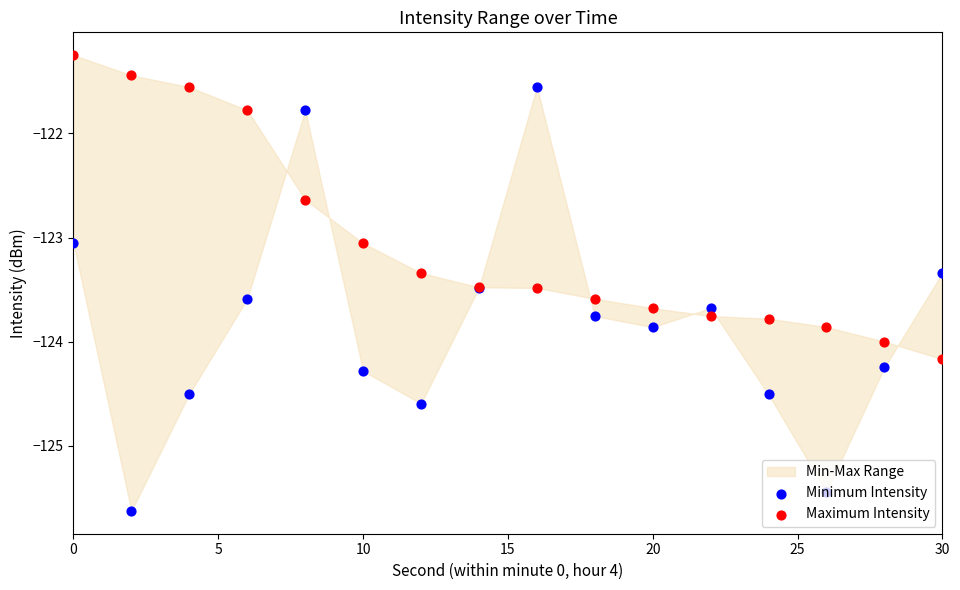

Is the value of Maximum Intensity at 7 greater than the value of Minimum Intensity at 9?

Yes